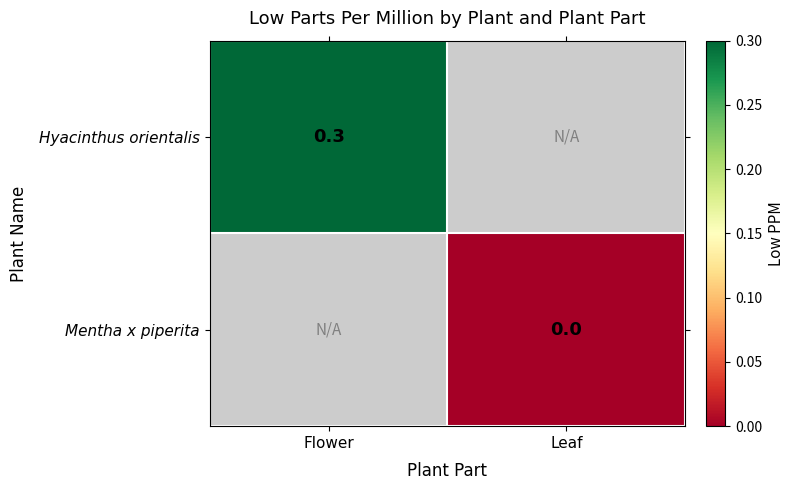

Is it true that Hyacinthus orientalis equals 0.5 at Flower?

False